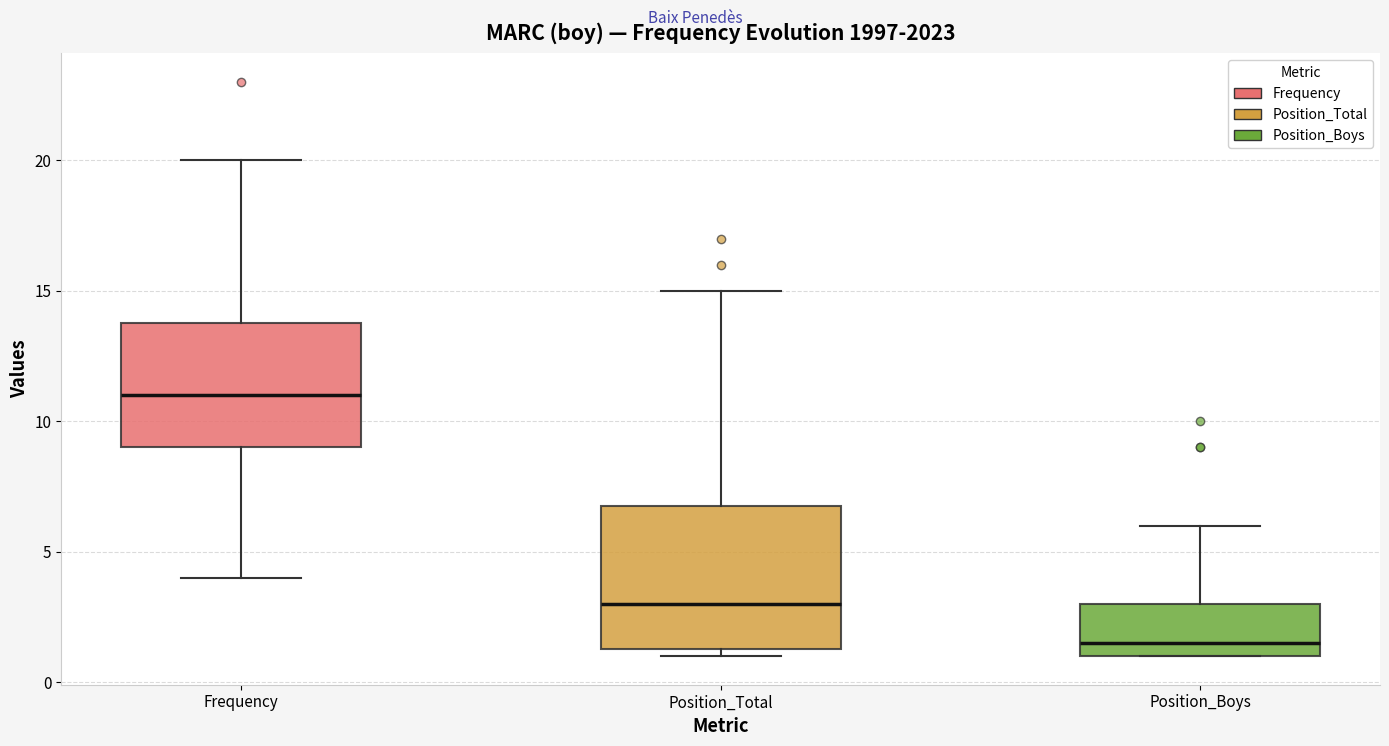

Reading left to right, transcribe this box plot: for each box, give where its median line is, the range the box spans, and where its two whiskers end, as read against the y-axis. The values are not printed on the chart, so give them approximately, as read against the axis.

Frequency: median 11.0, box 9.0 to 14.0, whiskers 4.0 to 20.0
Position_Total: median 3.0, box 1.5 to 7.0, whiskers 1.0 to 15.0
Position_Boys: median 1.5, box 1.0 to 3.0, whiskers 1.0 to 6.0